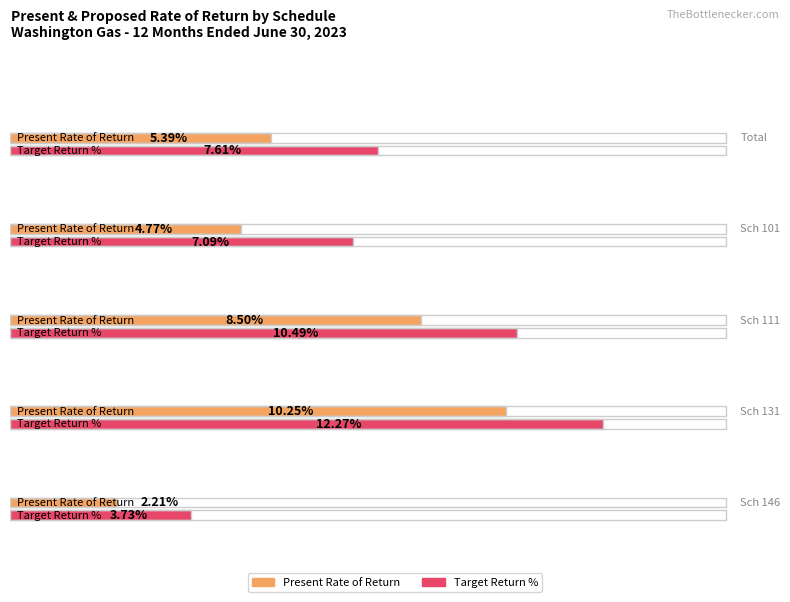

At which category does the chart reach its minimum across all series?

Sch 146